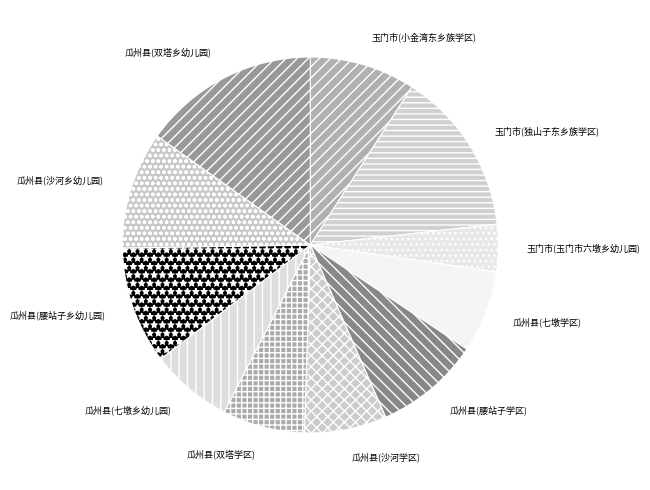

How many slices are in this pie chart?

11